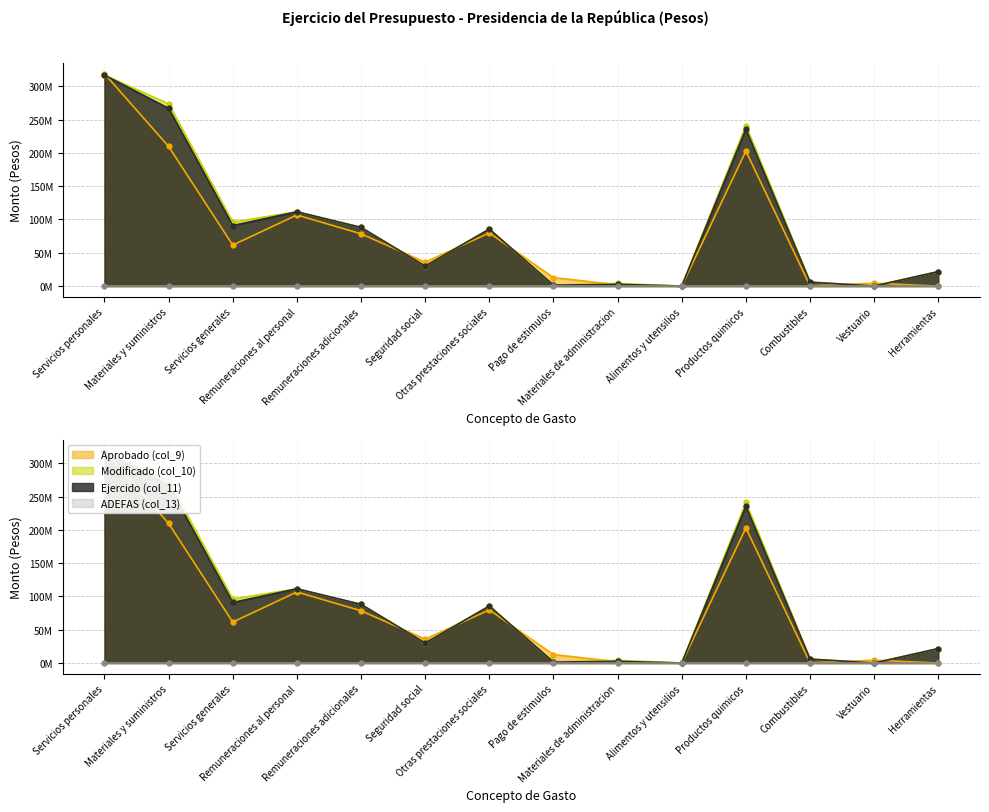

What is the label of the 9th point from the left?

Materiales de administracion